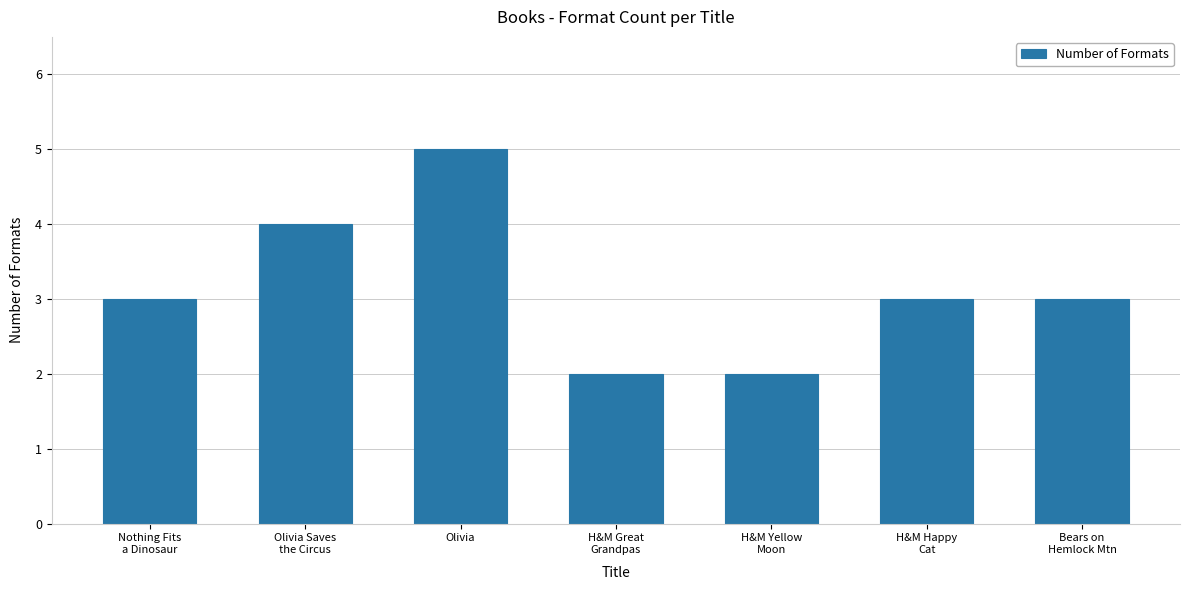

What is the maximum value shown in the chart?

5